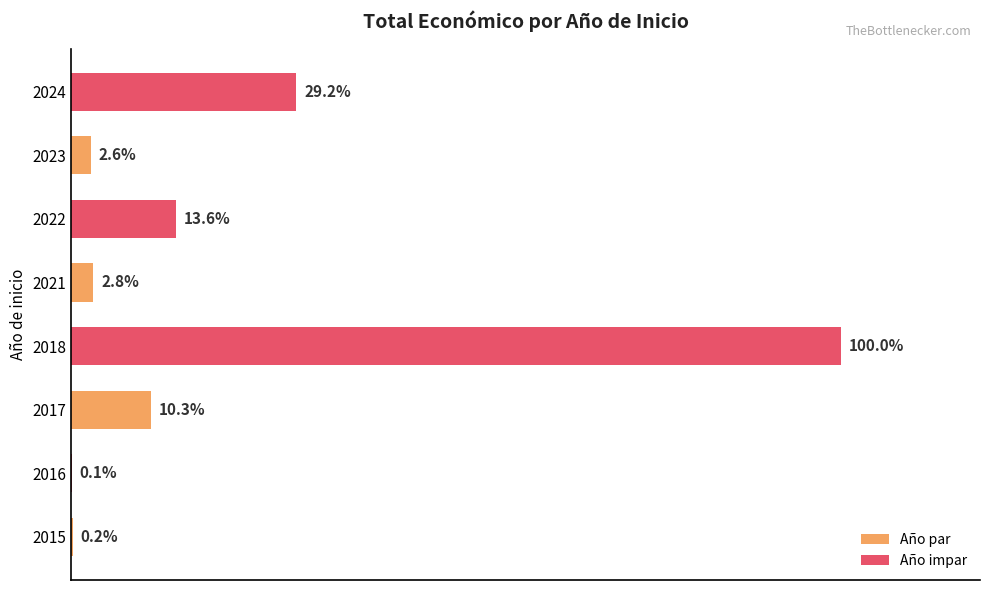

What is the difference between the maximum and minimum values?

10461767